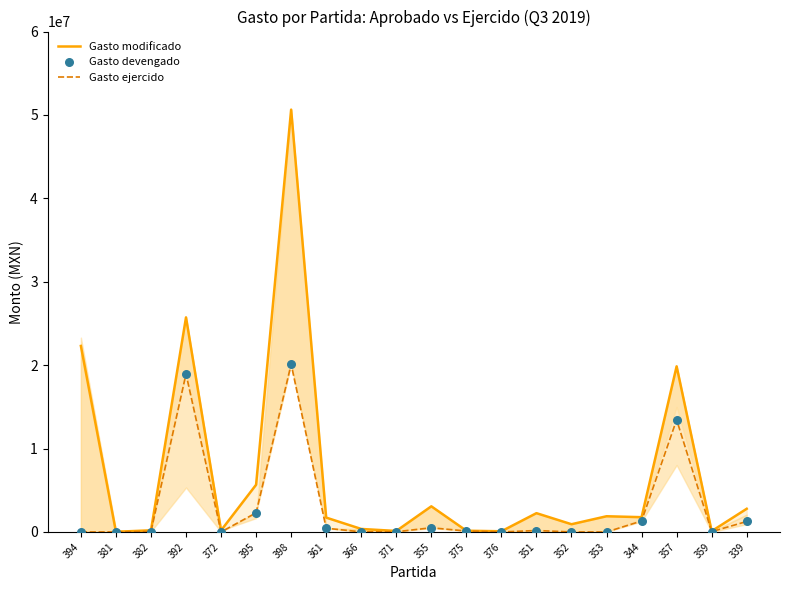

Which series contains the highest Y value?

Gasto modificado